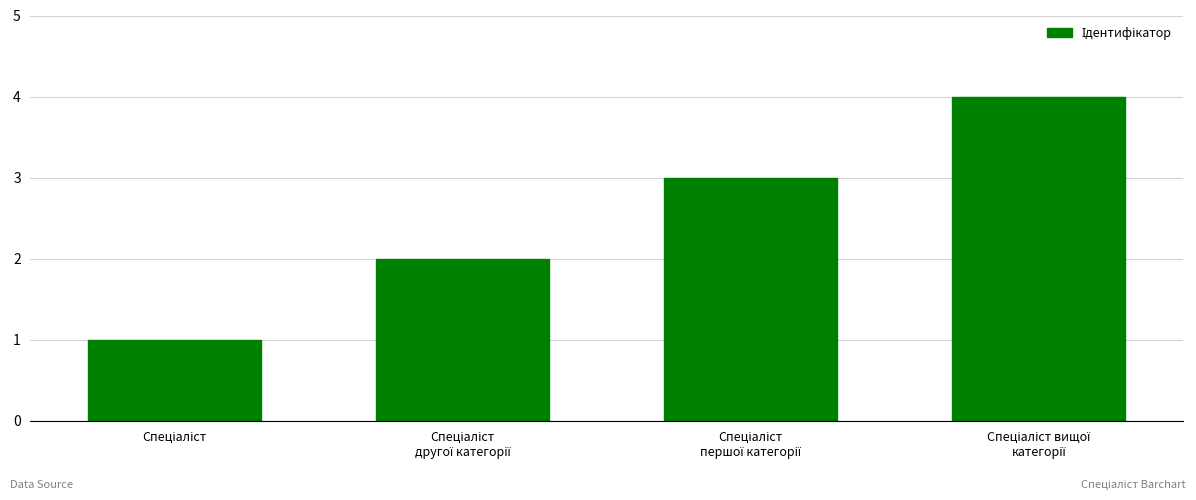

Count the values in the range 2 to 4.

3